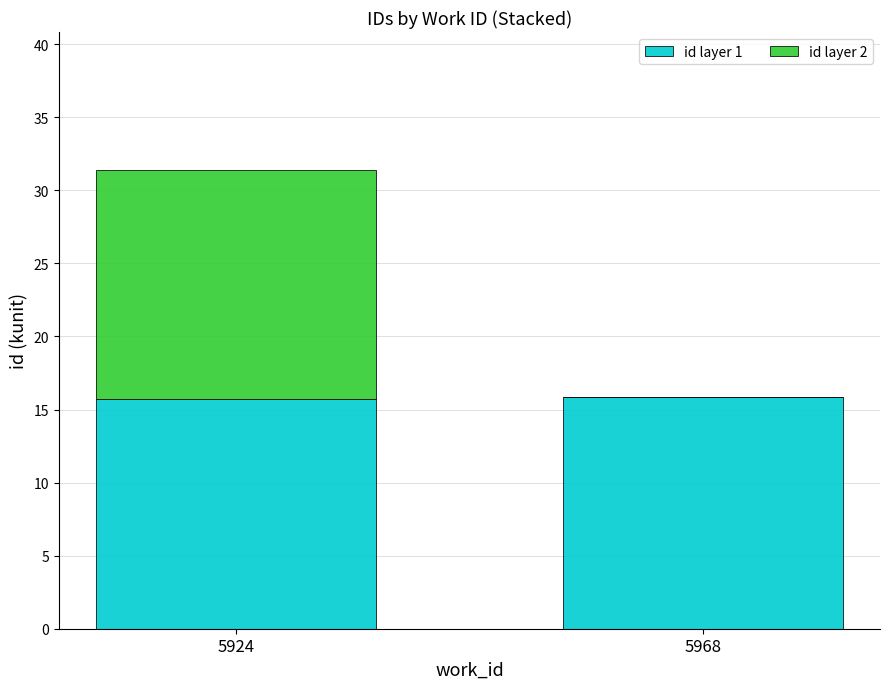

What is the sum of all id layer 1 values?

31.6